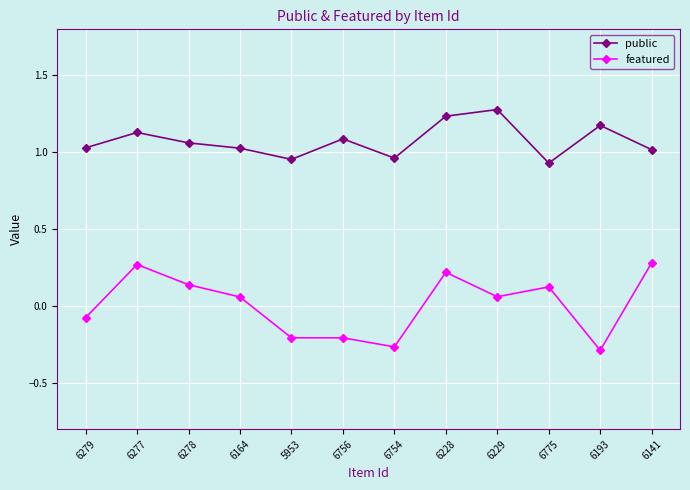

The value of featured at 6141 is 0.3. True or false?

True